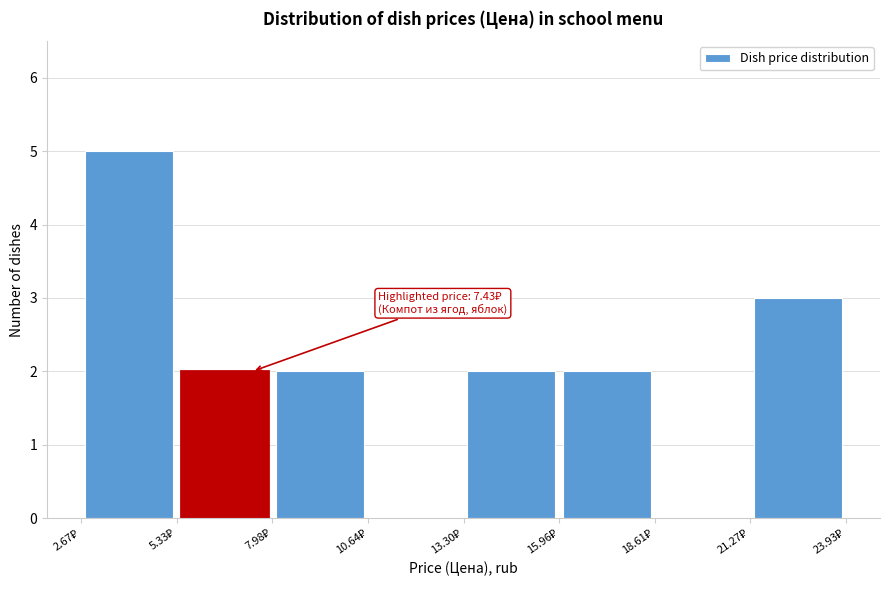

Over which range of the x-axis is the bar tallest?

2.5 to 5.5